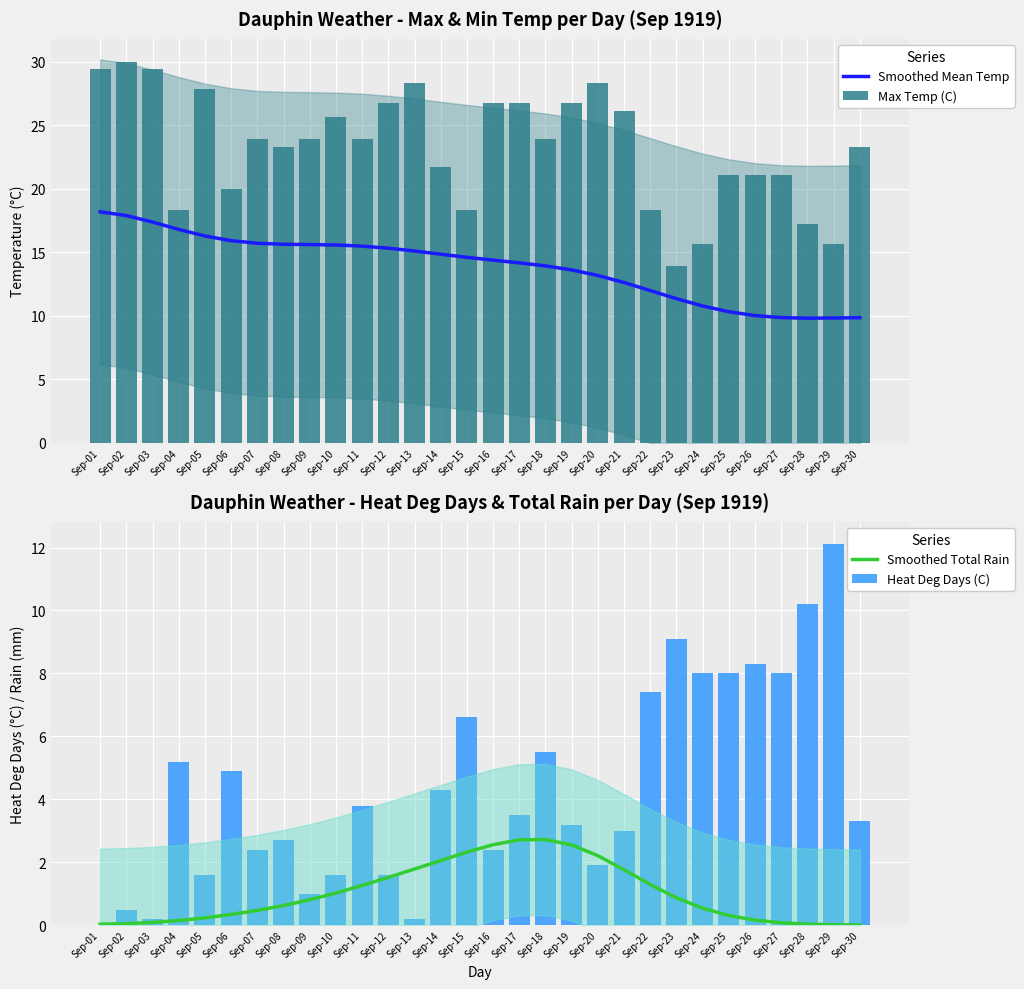

What is the difference between the maximum and minimum values in the Max Temp (C) series?

16.1